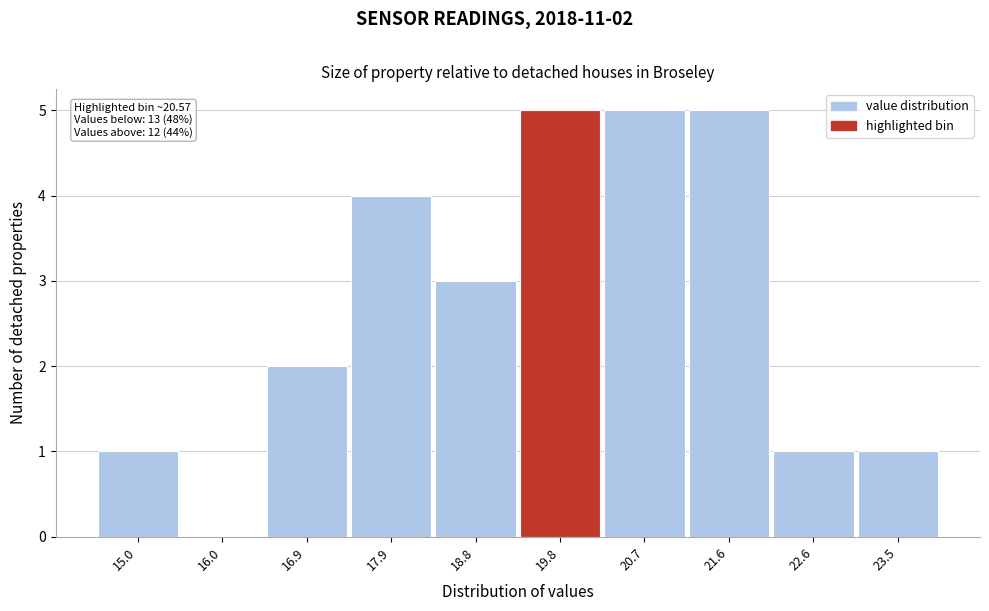

Reading right to left, what are all the values shown in this chart?

23.5=1	22.6=1	21.6=5	20.7=5	19.8=5	18.8=3	17.9=4	16.9=2	16.0=0	15.0=1